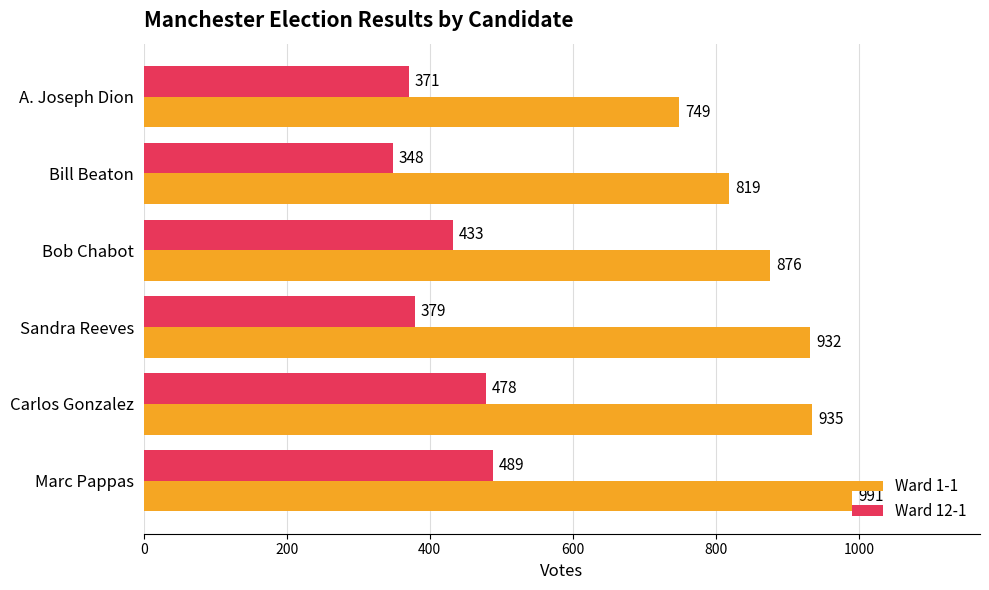

Which series has the largest total across all categories?

Ward 1-1